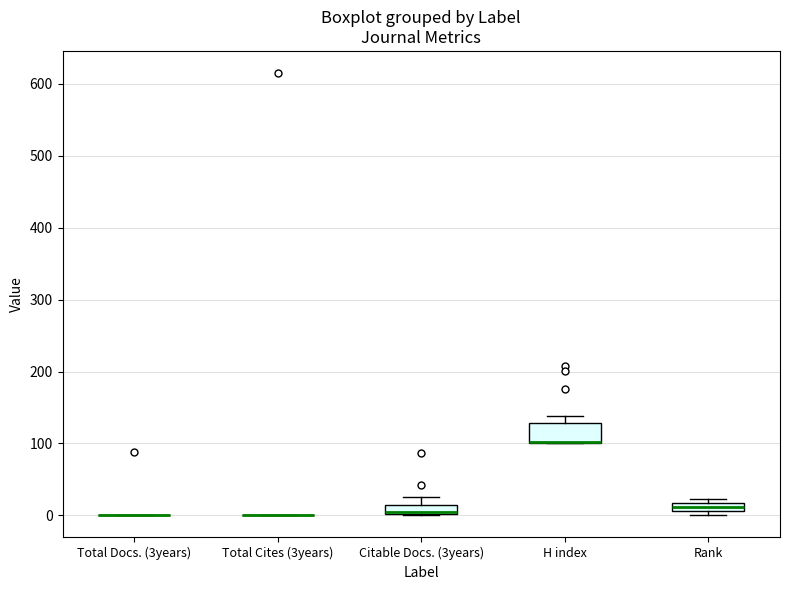

Where is the lower edge of the box for H index on the y-axis? The values are not printed on the chart, so give them approximately, as read against the axis.

100